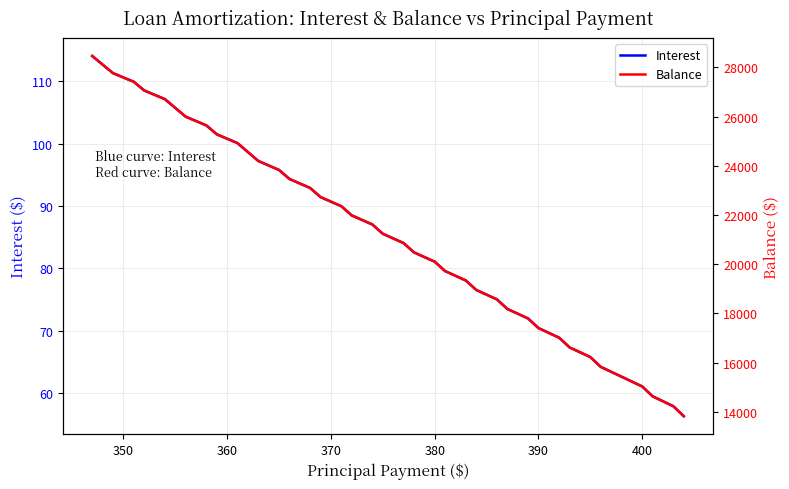

What is the minimum value for Interest?

56.3